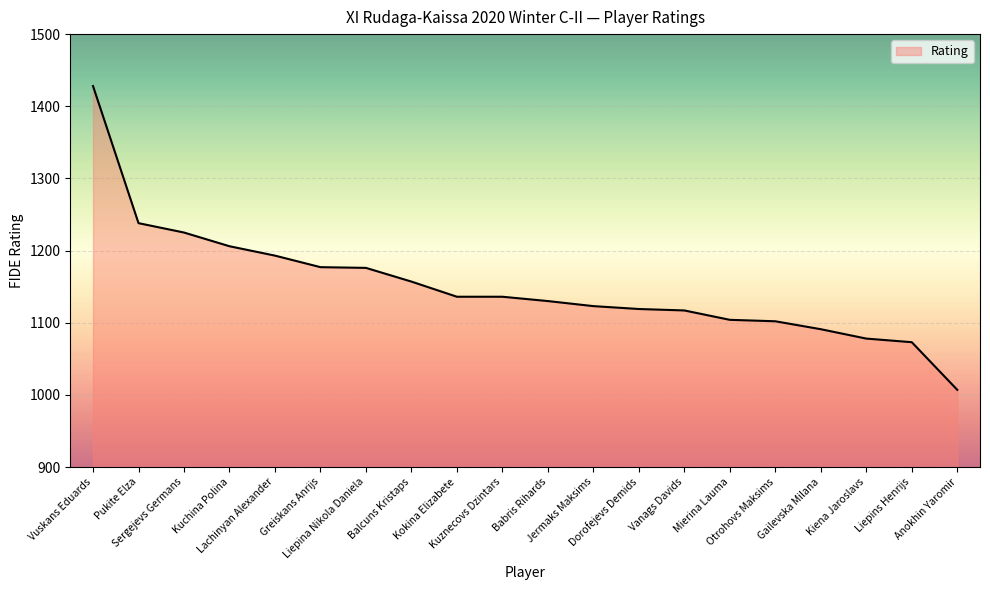

What is the maximum value shown in the chart?

1428